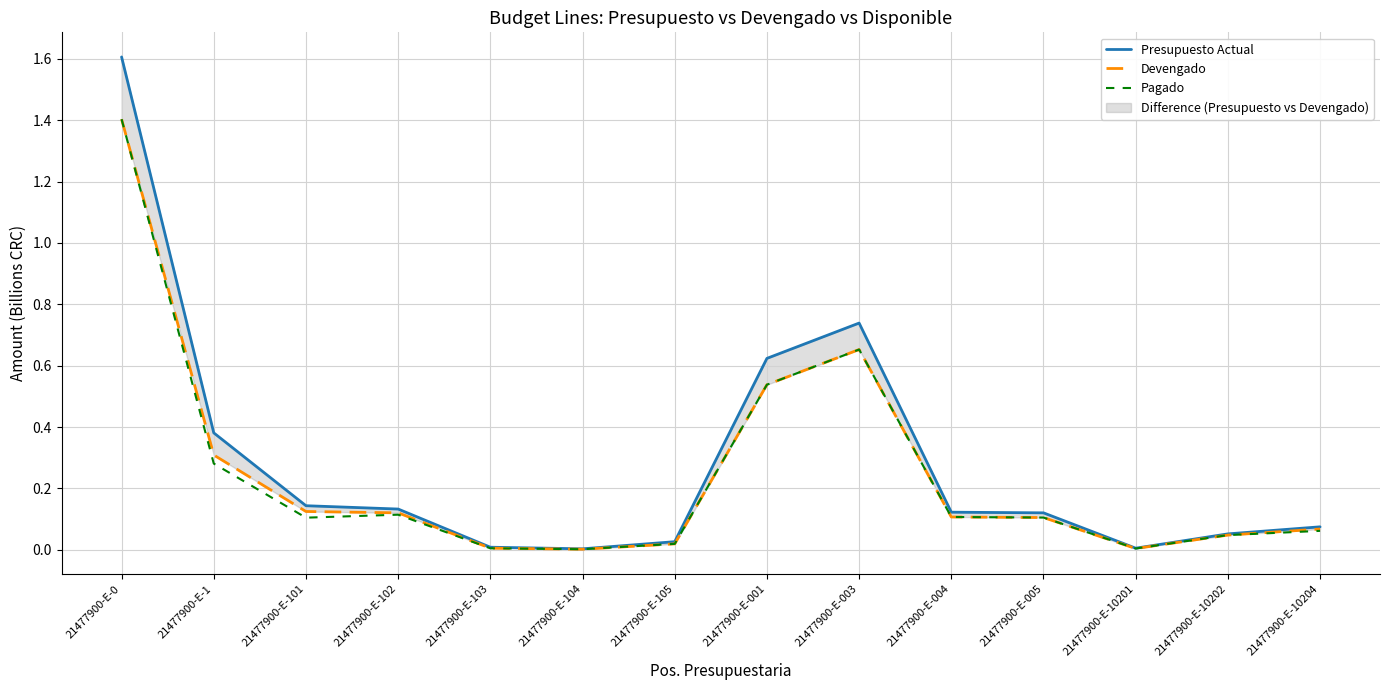

What is the highest value of the Pagado series?

1.4